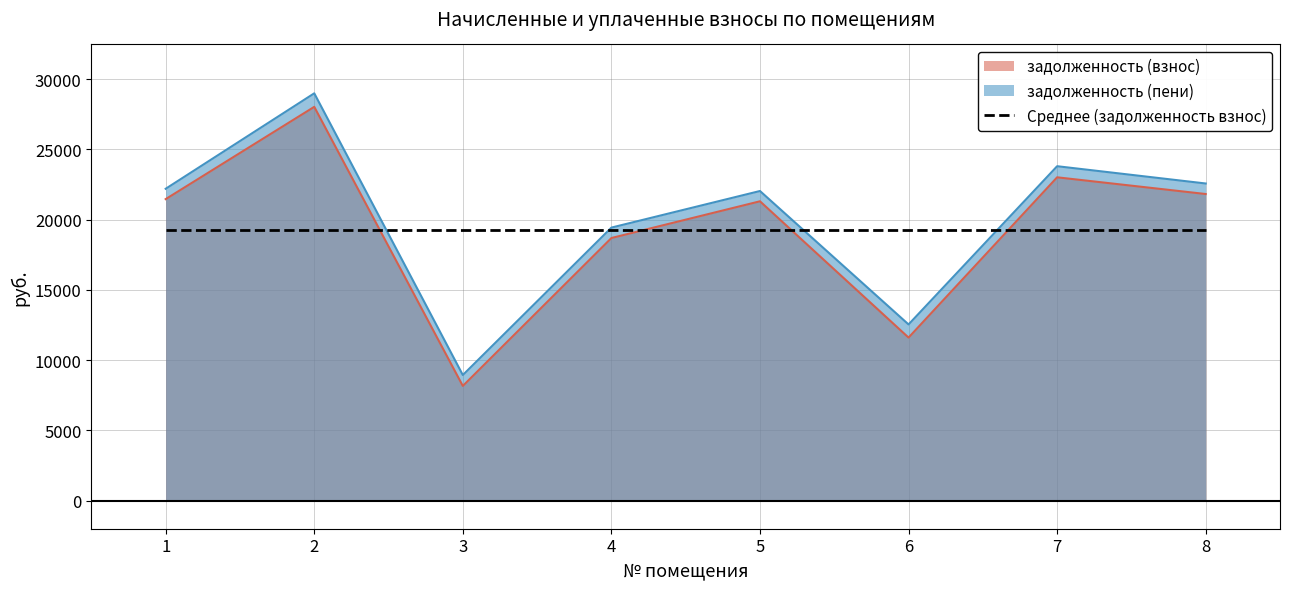

How many lines are shown in the chart?

3